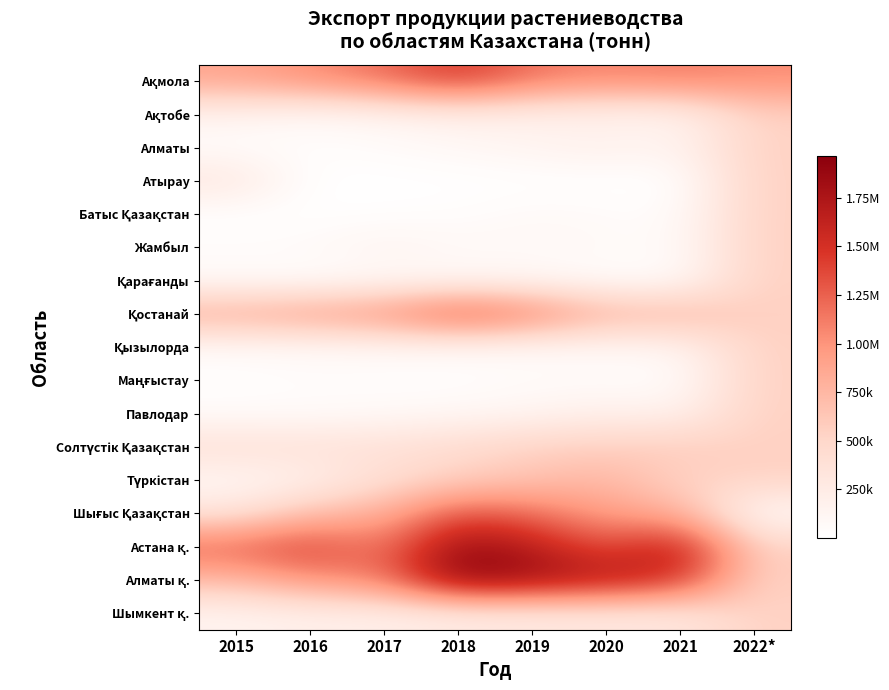

At how many categories does at least one series exceed 272999?

8